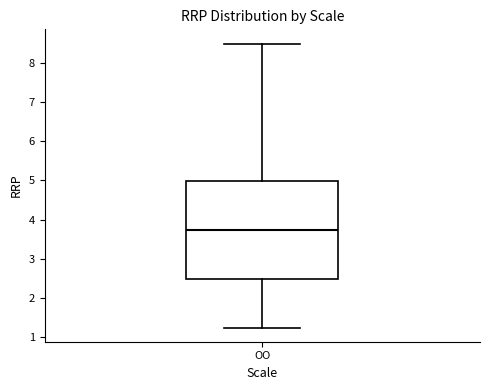

Transcribe this box plot: give where the median line is, the range the box spans, and where the two whiskers end, as read against the y-axis. The values are not printed on the chart, so give them approximately, as read against the axis.

median 3.7, box 2.5 to 5.0, whiskers 1.3 to 8.5